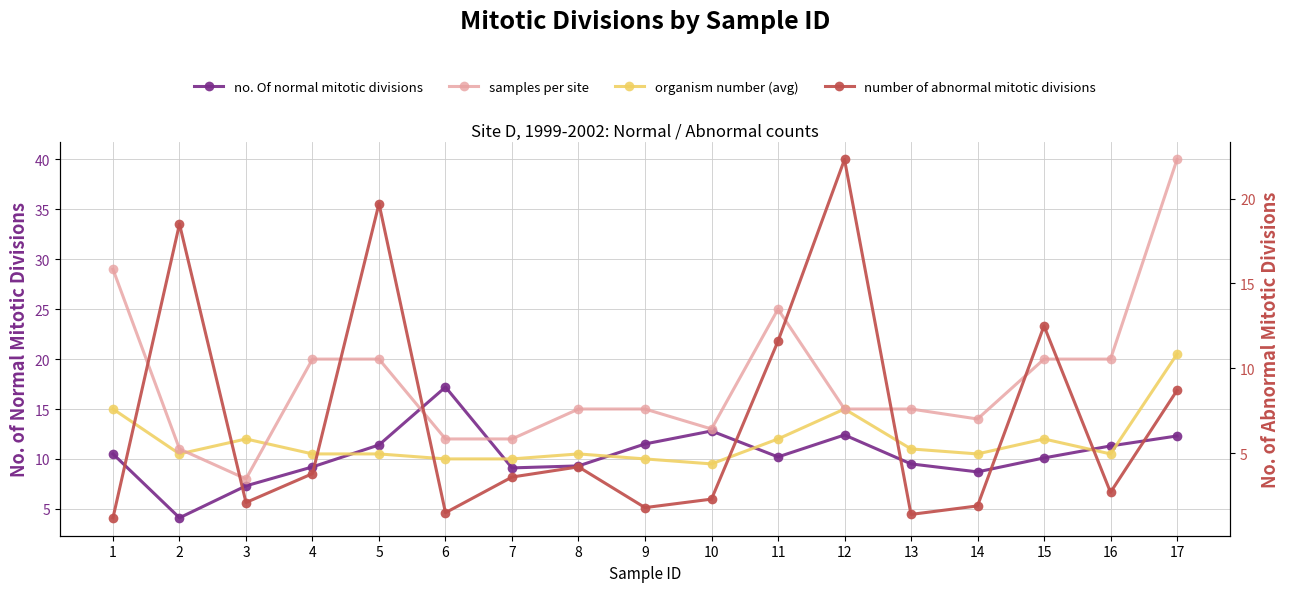

What are all the series names shown in the legend?

no. Of normal mitotic divisions, organism number (avg), samples per site, number of abnormal mitotic divisions